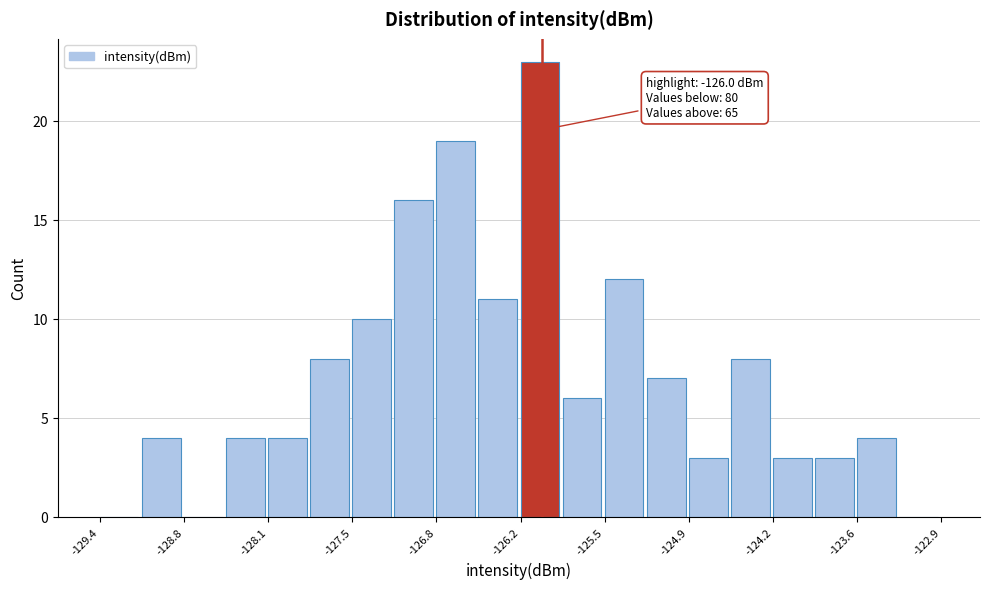

Around what value on the x-axis is the tallest bar? Give the approximate position of its centre, as read against the axis.

-126.0